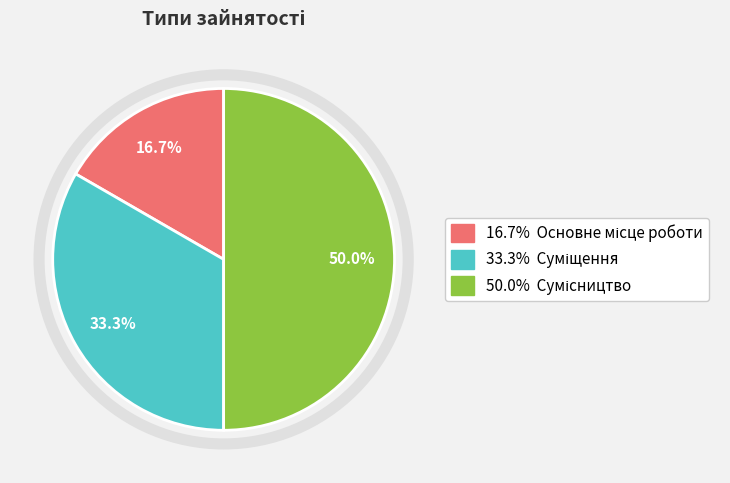

How many slices are in this pie chart?

3